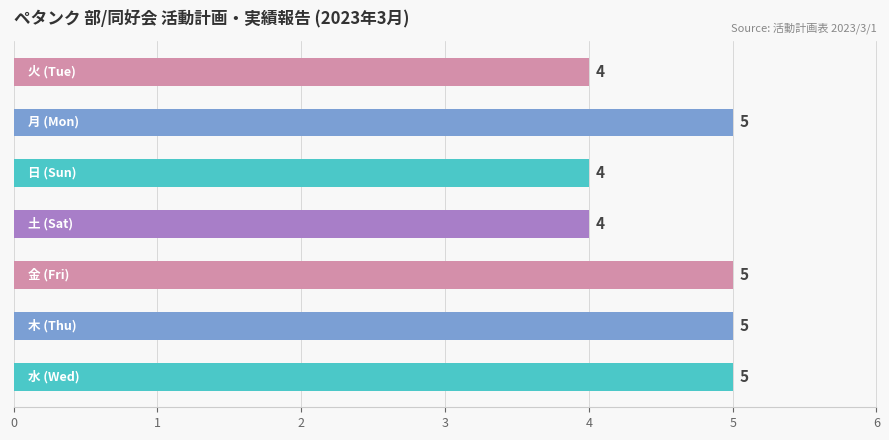

How many categories are shown in the chart?

7